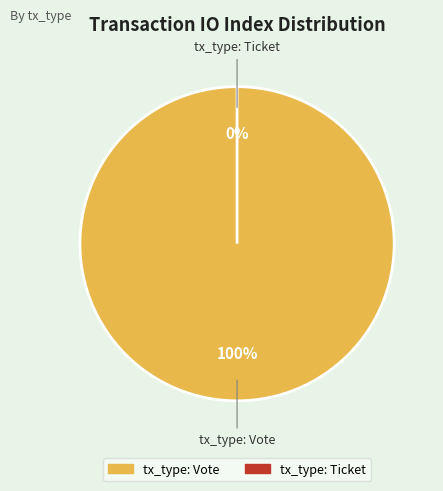

What is the largest slice in the pie chart?

tx_type: Vote